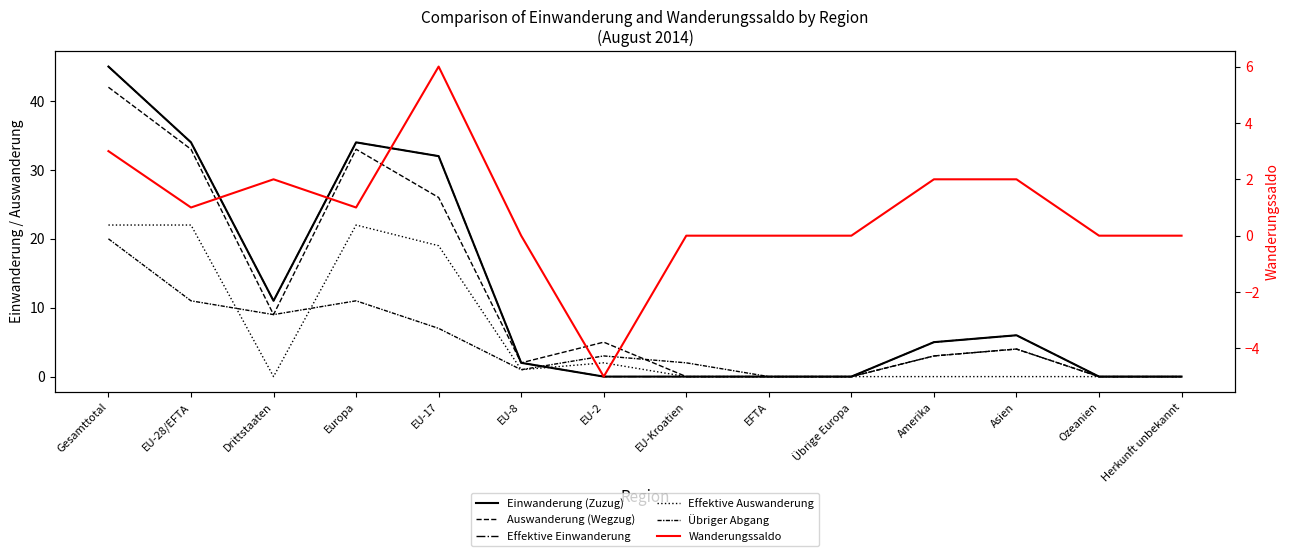

Rank the series at Gesamttotal from lowest to highest value.

Wanderungssaldo, Übriger Abgang, Effektive Auswanderung, Auswanderung (Wegzug), Einwanderung (Zuzug), Effektive Einwanderung